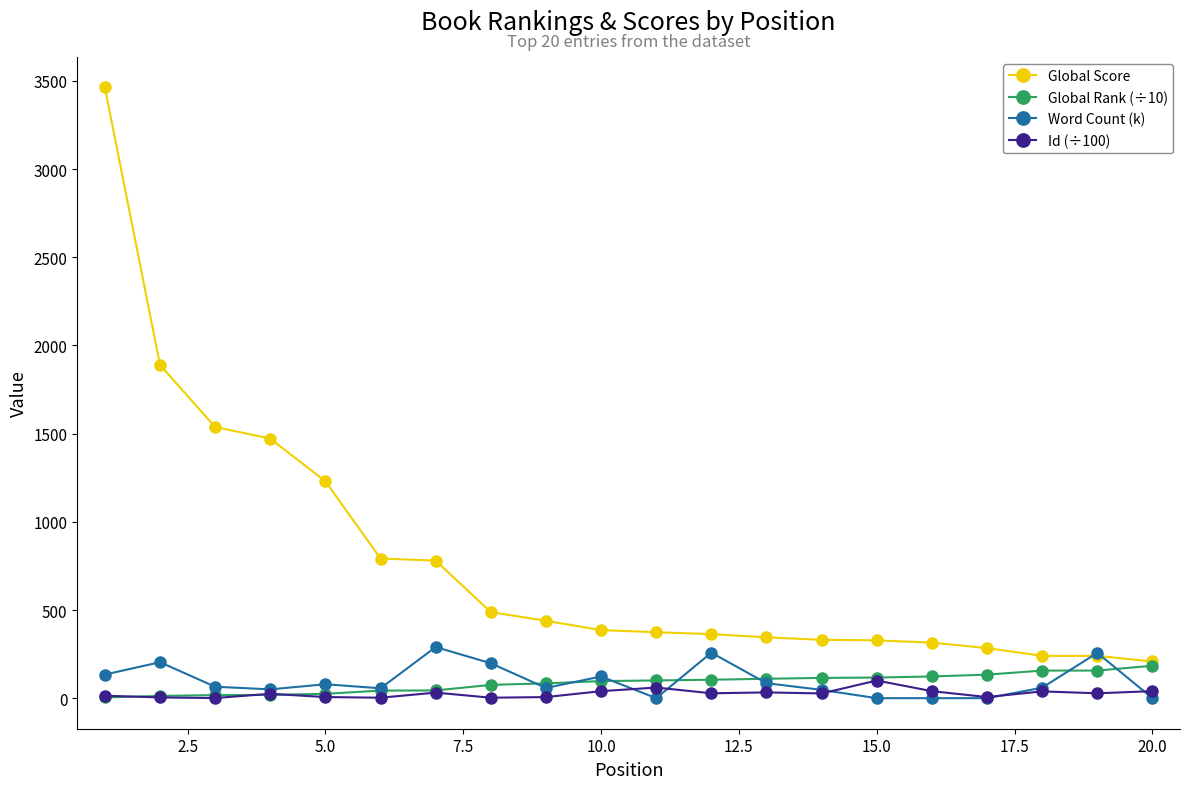

Which series has the largest total across all categories?

Global Score